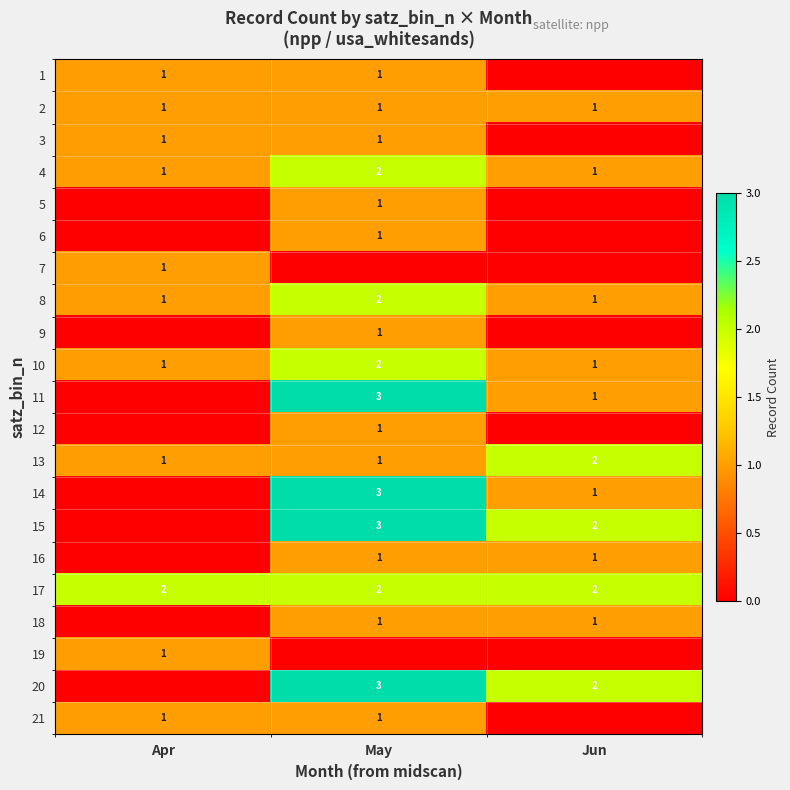

True or false: 8 has a value of 1 at Jun.

True